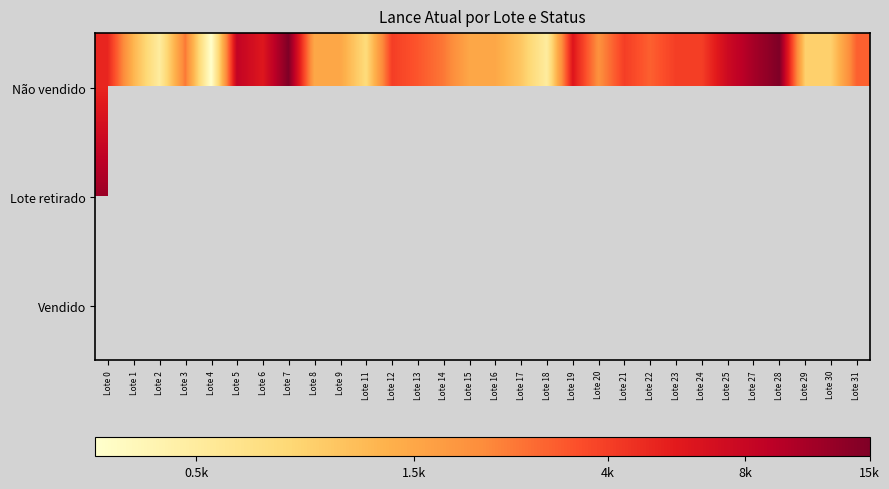

What is the maximum value shown in the chart?

9.6